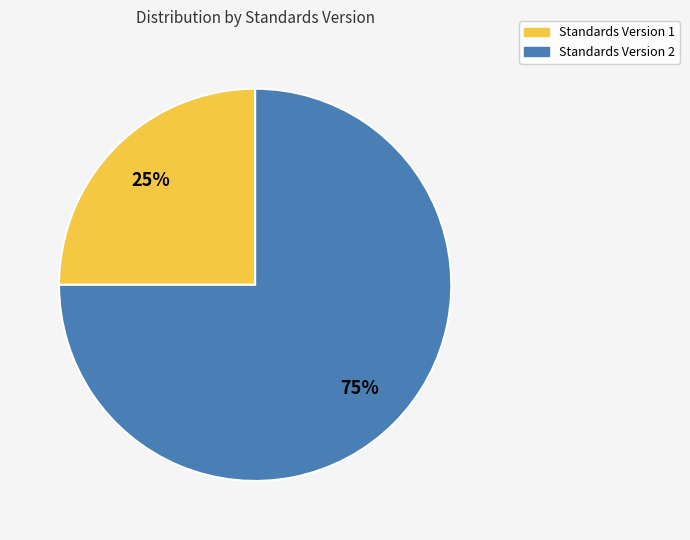

To the nearest percent, what portion does Standards Version 2 represent?

75%